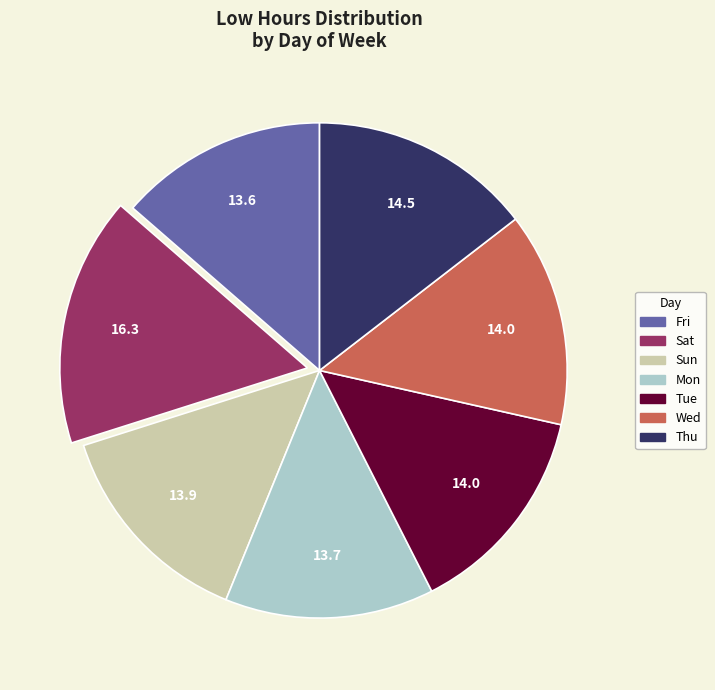

Is there a majority slice in this chart?

No